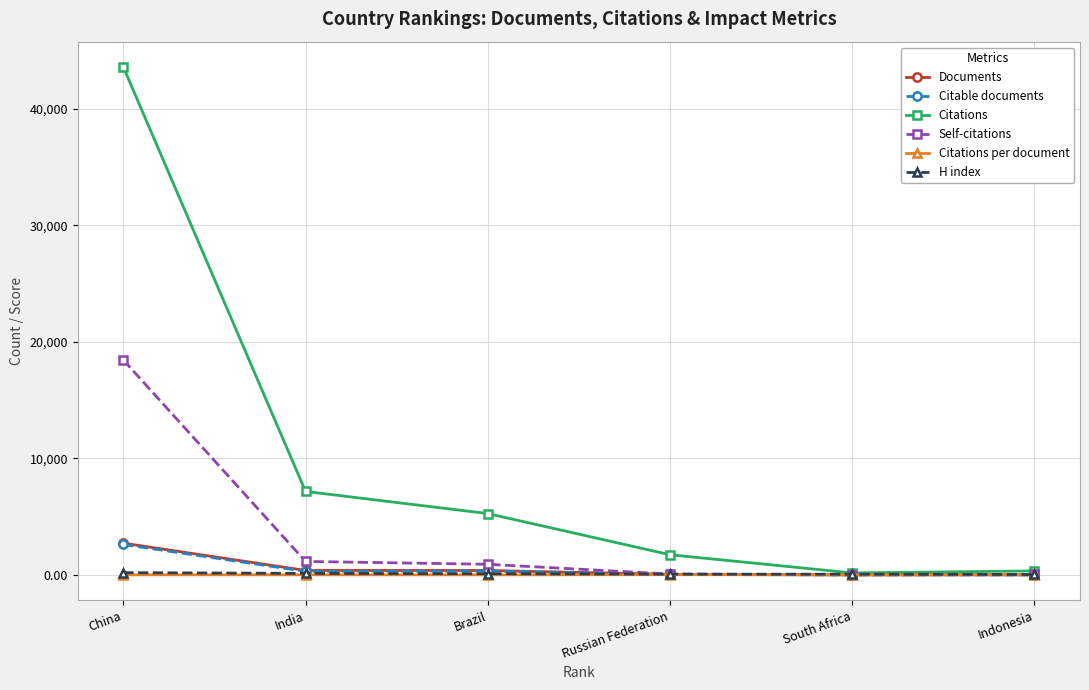

Read the Citable documents value at Russian Federation.

49.0